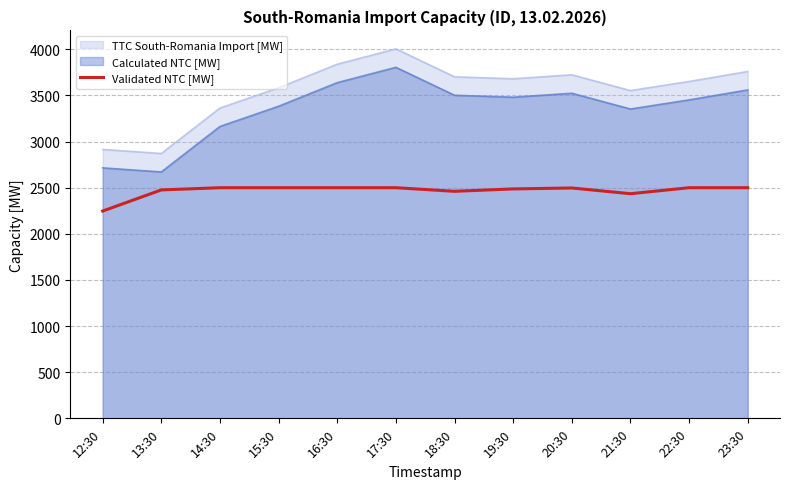

What is the difference between the TTC South-Romania Import [MW] values at 16:30 and 12:30?

924